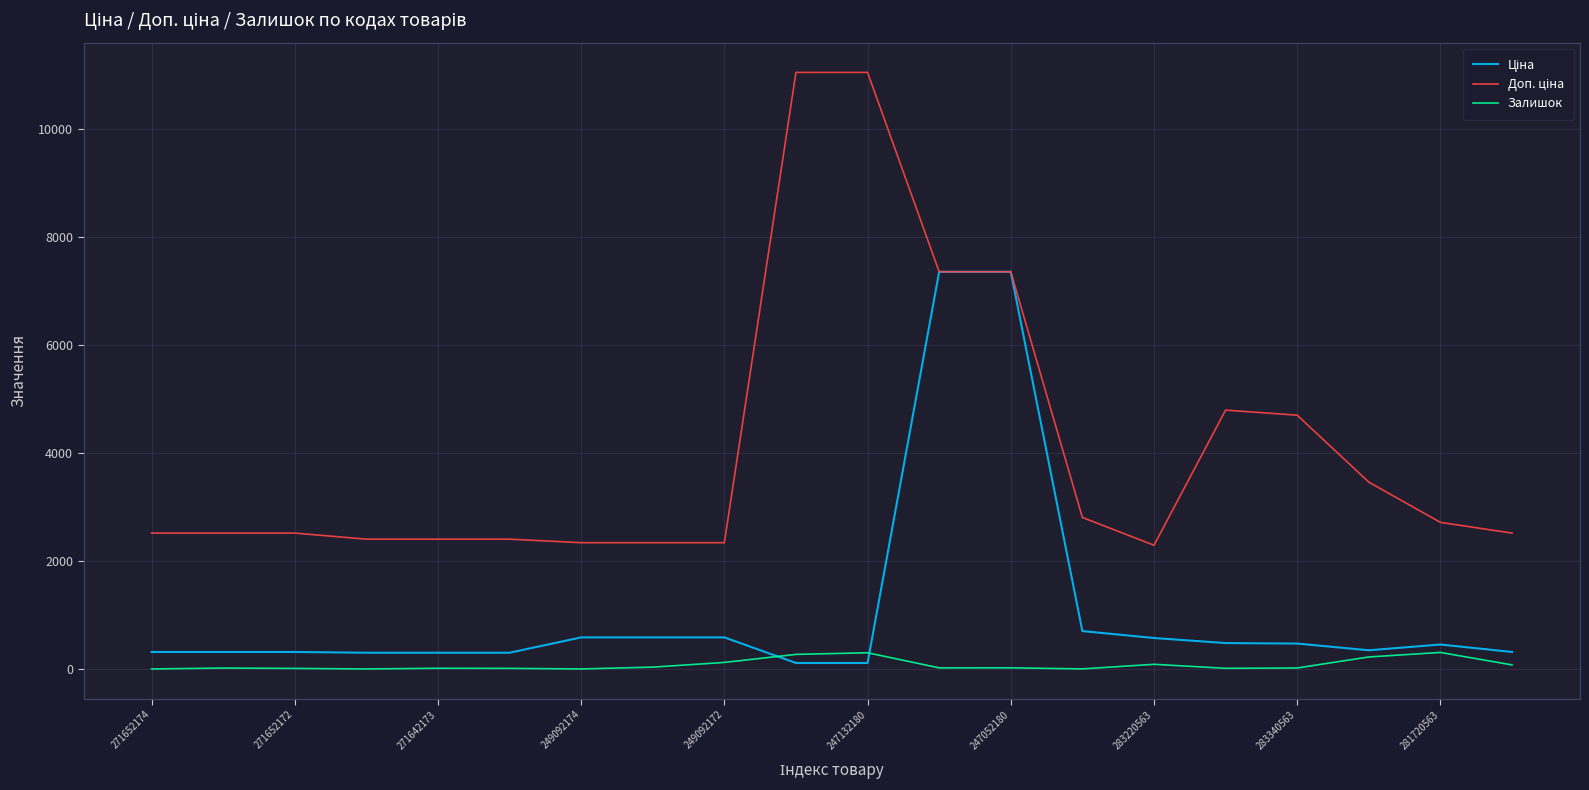

How many values in the Залишок series are below 20?

10